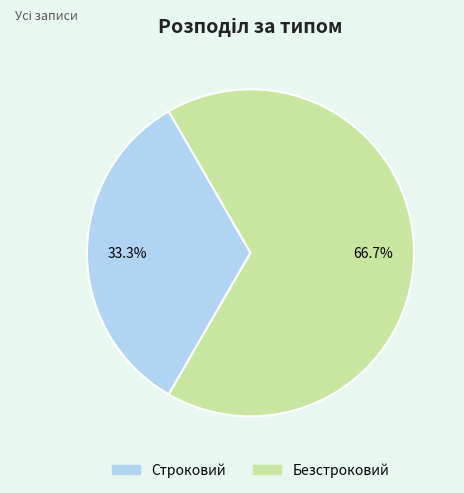

What is the largest slice in the pie chart?

Безстроковий